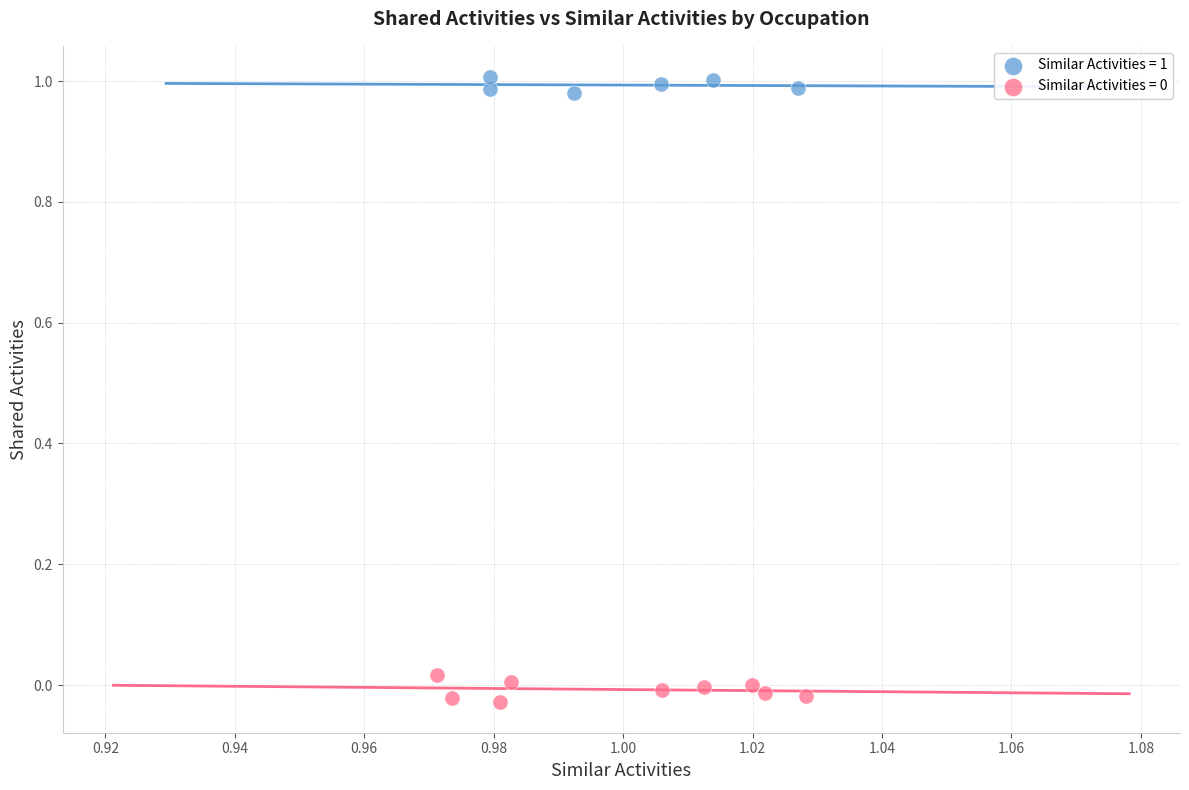

Which series reaches the maximum Y coordinate?

Similar Activities = 1